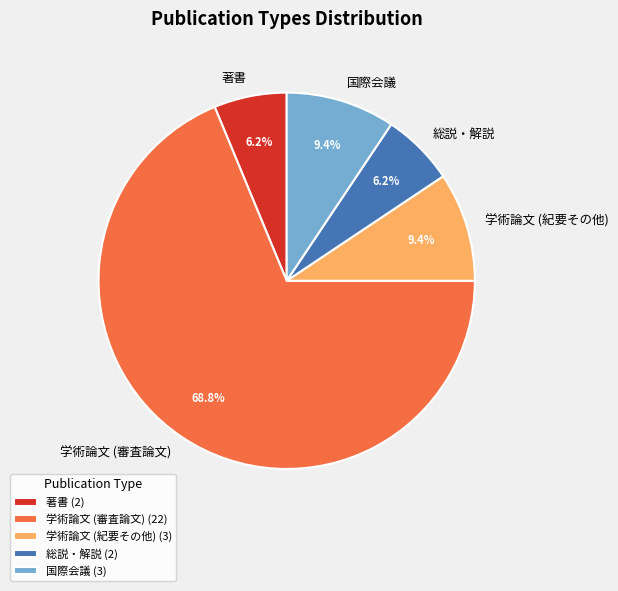

Count the number of slices in the pie.

5